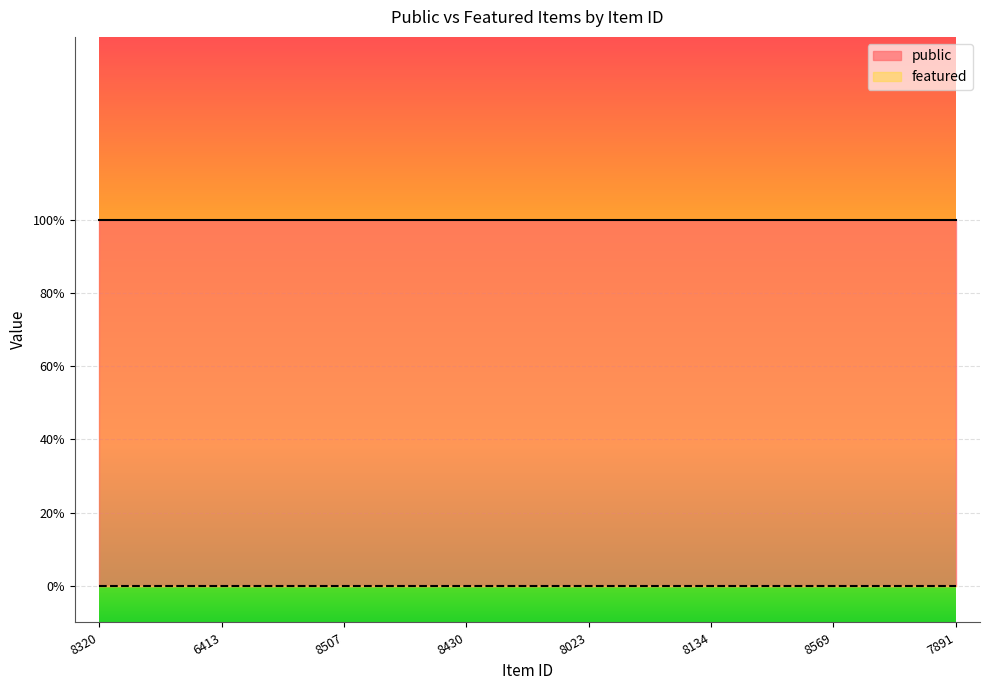

True or false: public and featured cross at least once.

False